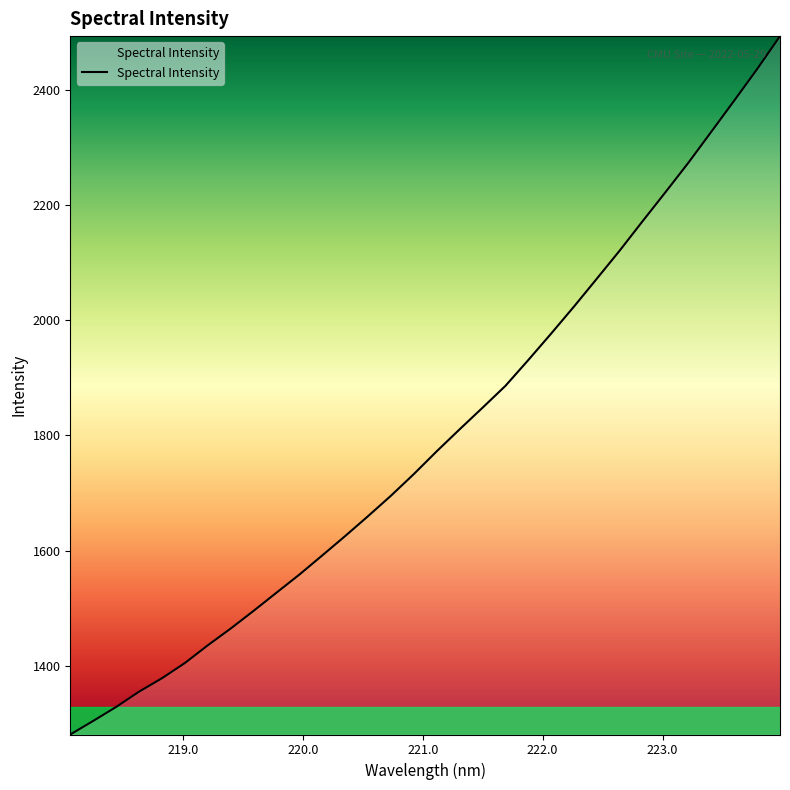

True or false: there are more than 0 points higher than both neighbors.

False